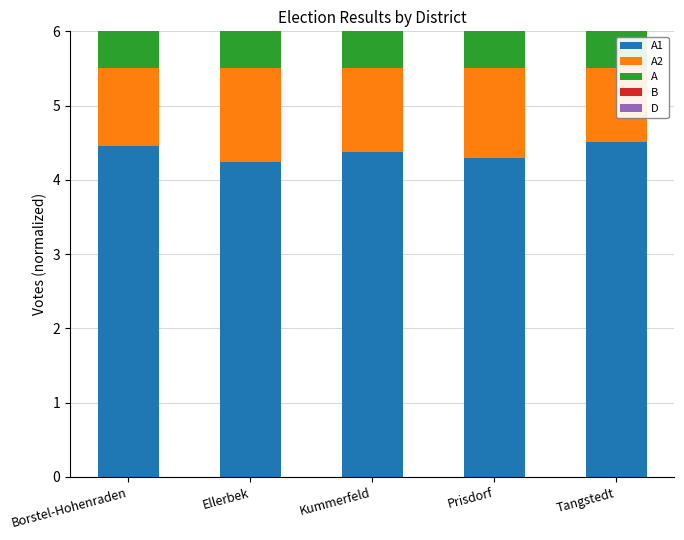

The value of A2 at Borstel-Hohenraden is 1.4. True or false?

False